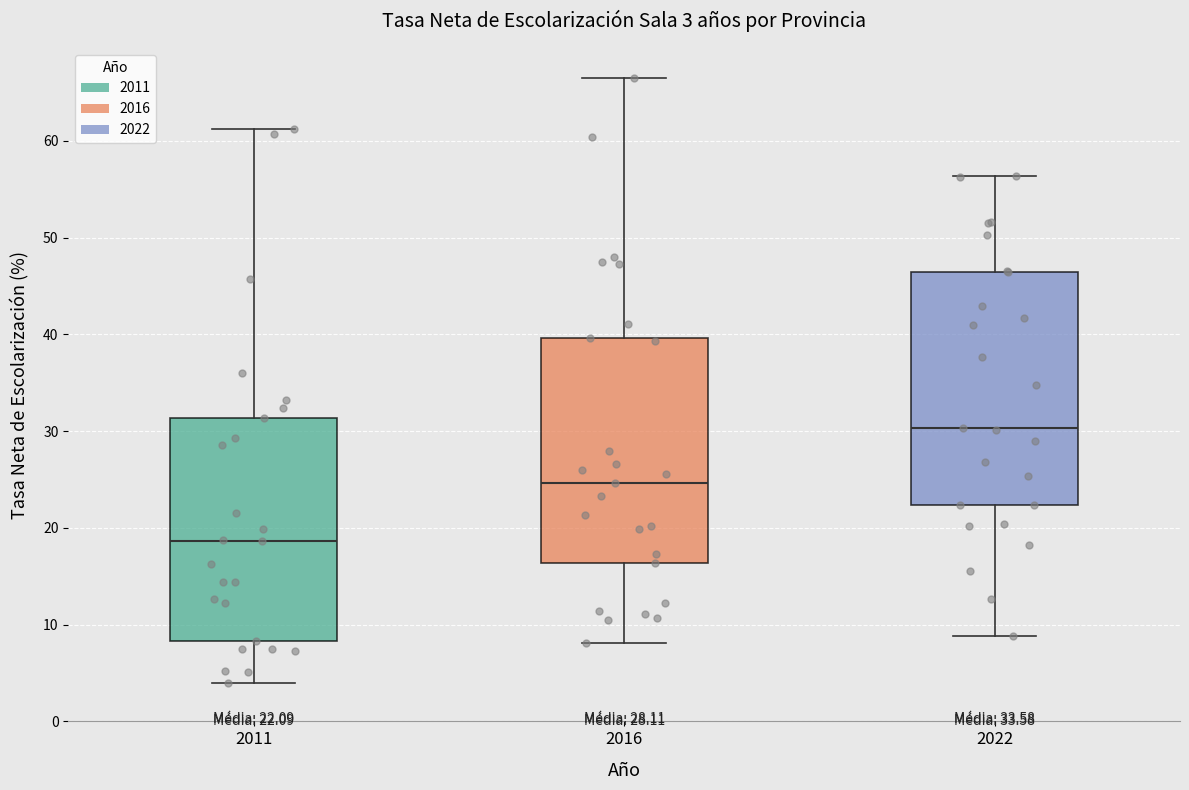

Which box's median line is the lowest?

2011